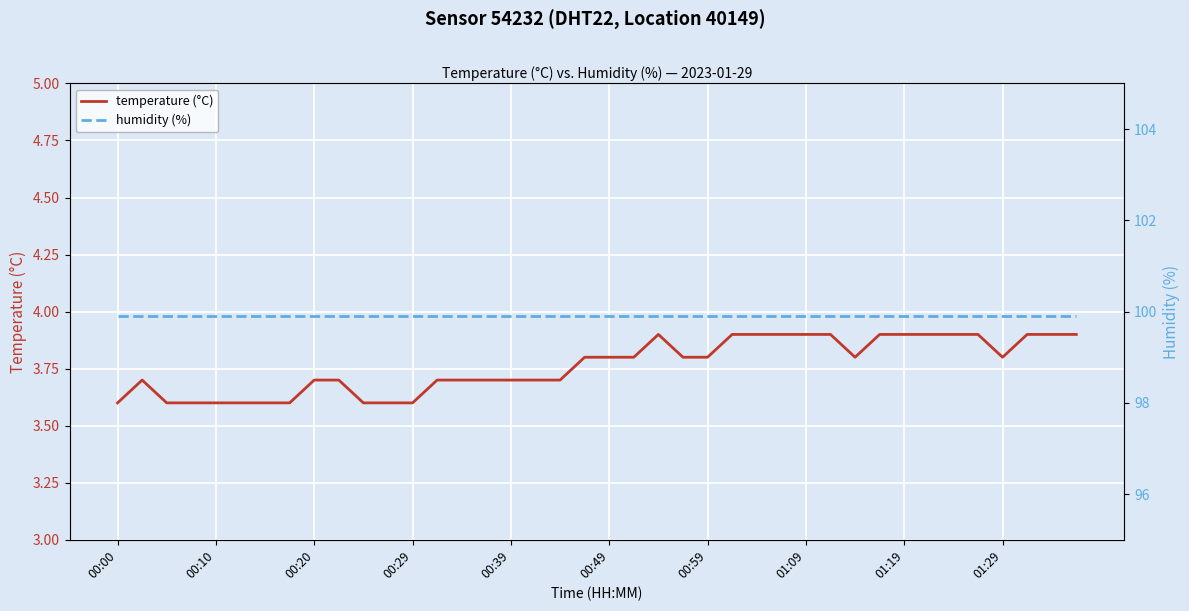

True or false: temperature (°C) and humidity (%) intersect in this chart.

False